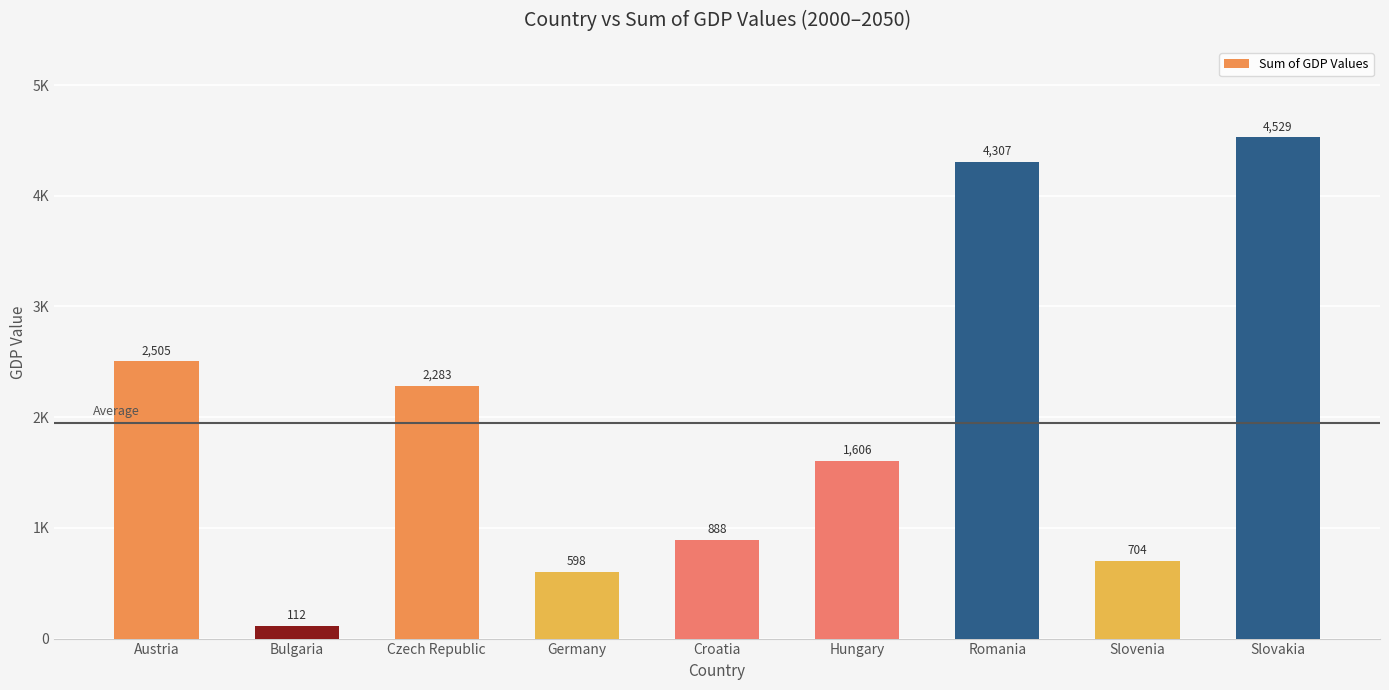

Are the bars horizontal?

No